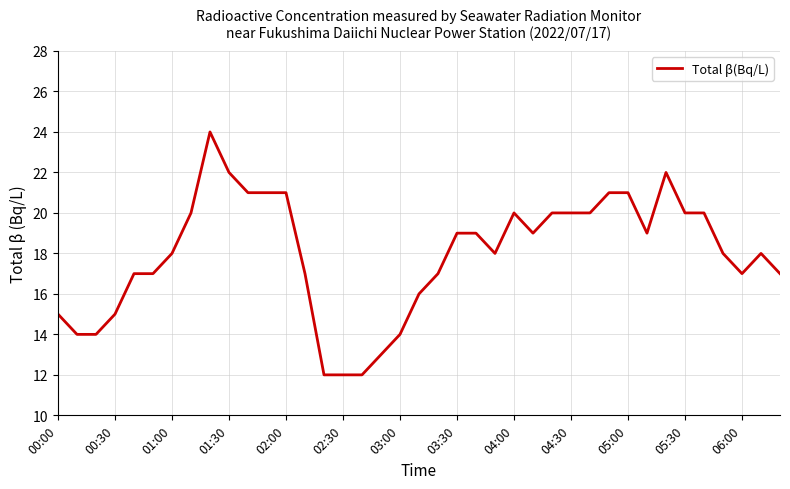

What is the difference between the maximum and minimum values?

12